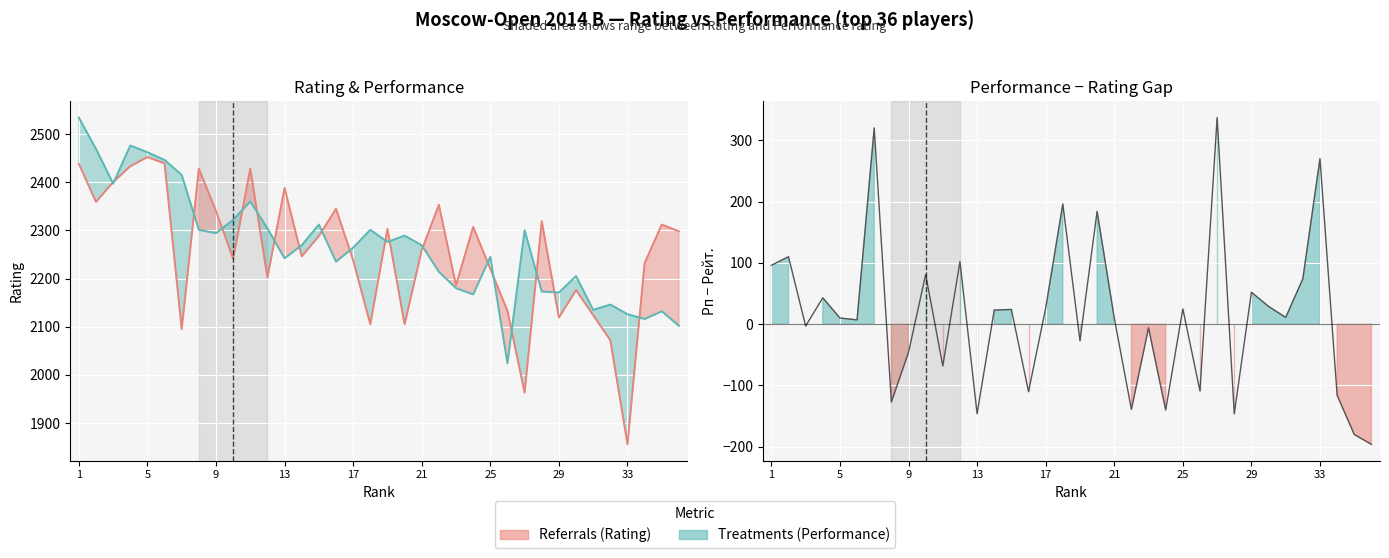

What is the total value across all series at 19?

4578